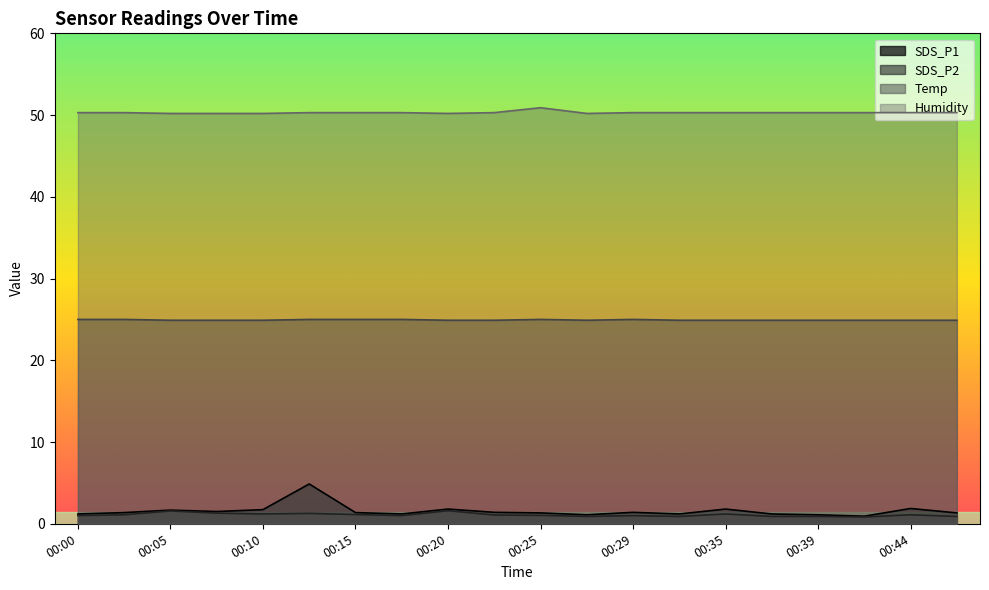

Does the chart display data point markers on the line(s)?

No